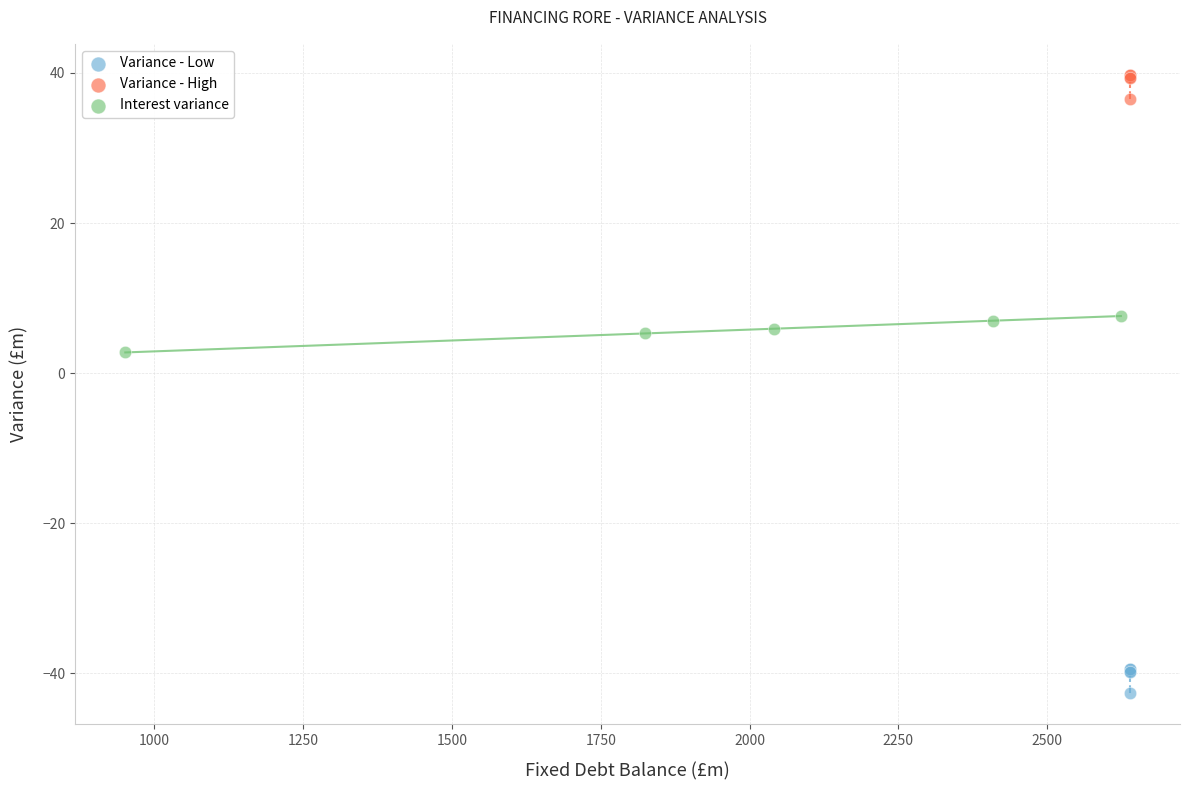

Which series reaches the minimum Y coordinate?

Variance - Low